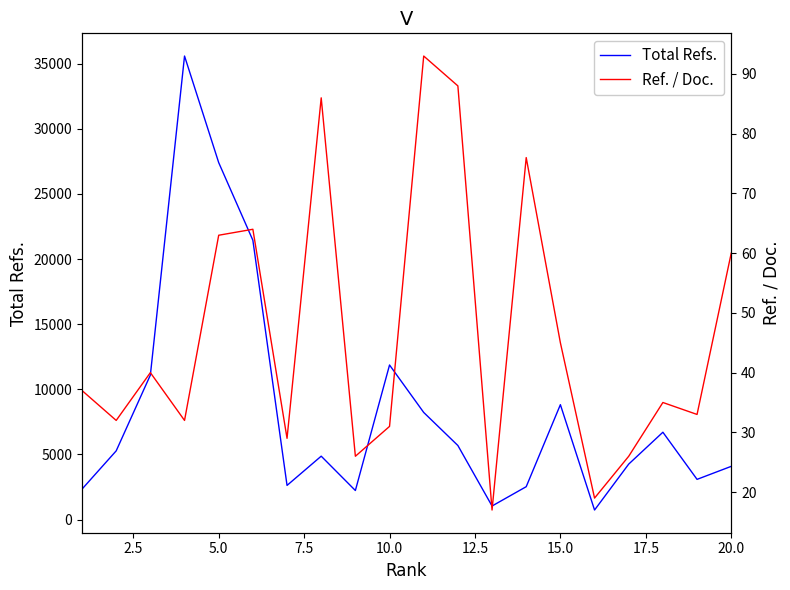

Does the chart display data point markers on the line(s)?

No